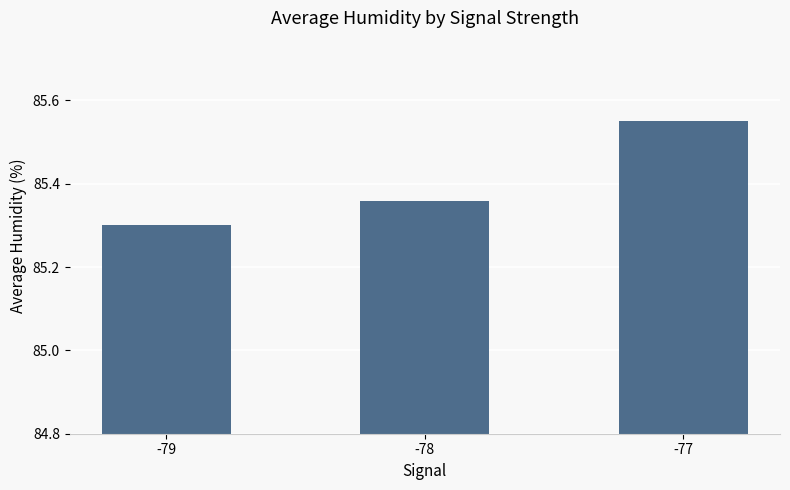

What is the change in value from -78 to -77?

+0.2